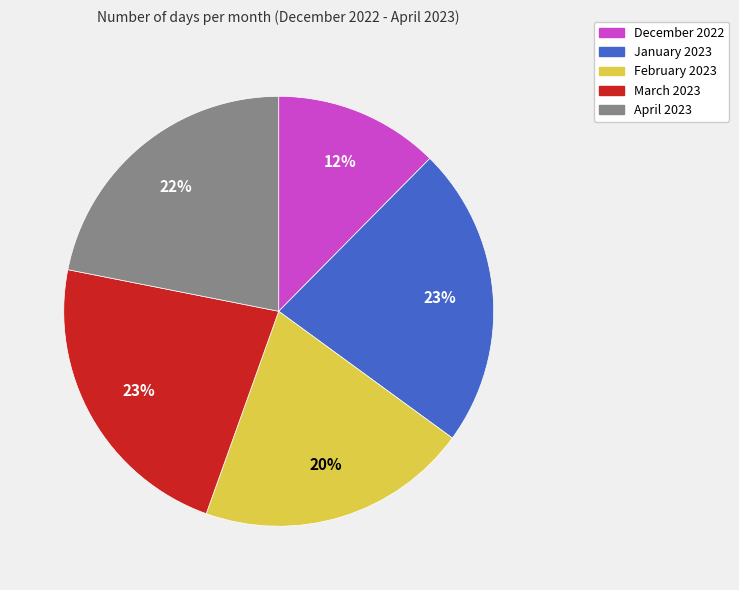

Does January 2023 account for over 50% of the chart?

No